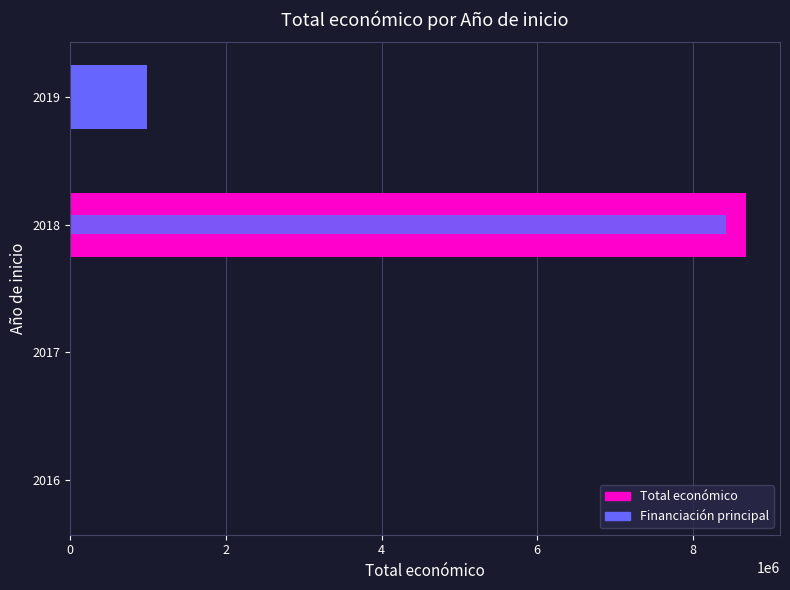

True or false: Total económico has a value of 6000.0 at 2016.

True